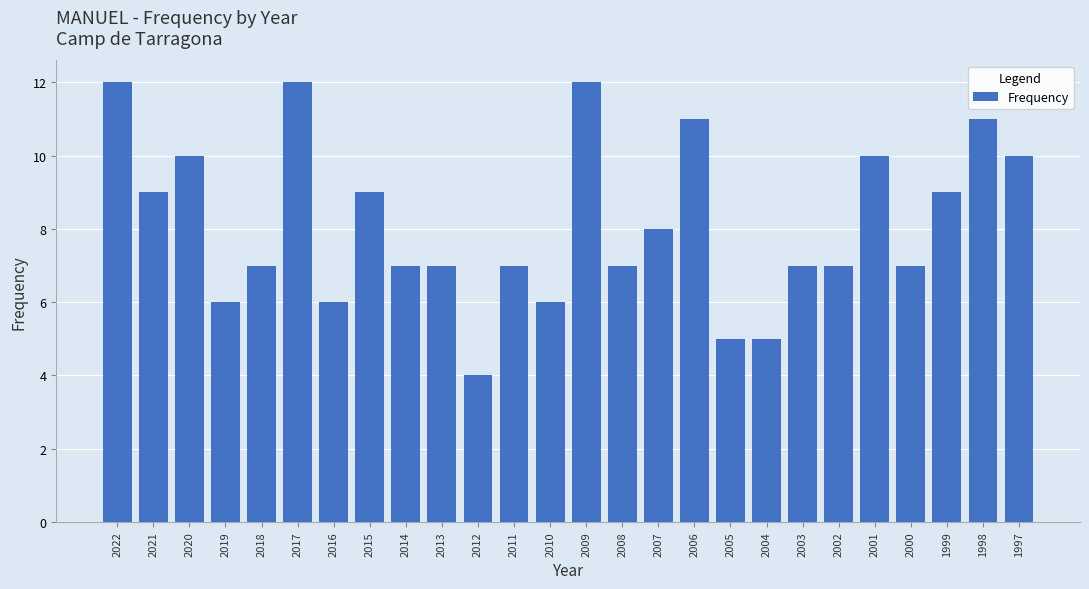

Reading left to right, transcribe all the data shown in this chart.

2022=12	2021=9	2020=10	2019=6	2018=7	2017=12	2016=6	2015=9	2014=7	2013=7	2012=4	2011=7	2010=6	2009=12	2008=7	2007=8	2006=11	2005=5	2004=5	2003=7	2002=7	2001=10	2000=7	1999=9	1998=11	1997=10